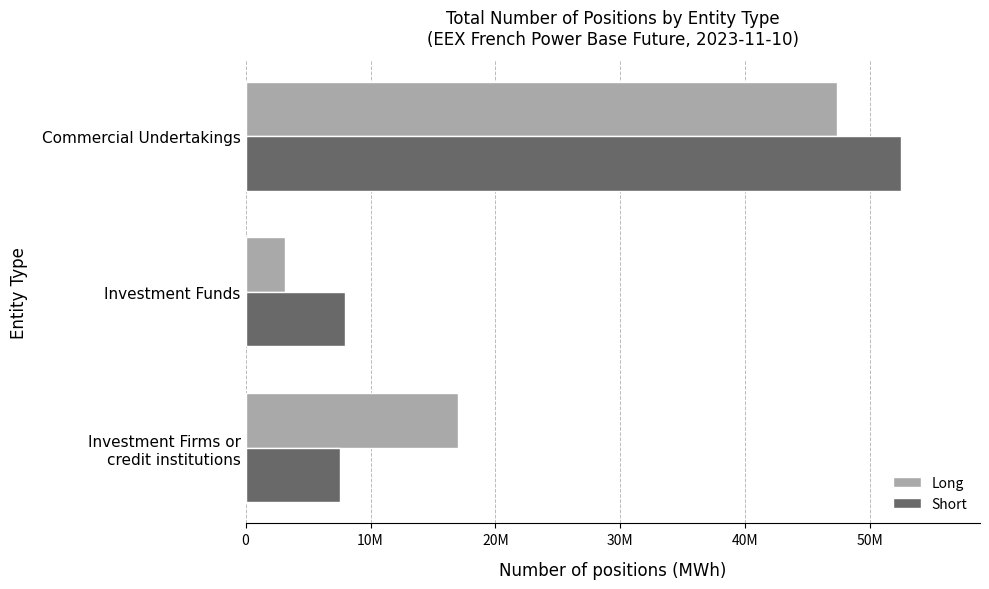

Reading left to right, what are all the values shown in this chart?

Long: 16967281	3170955	47332819
Short: 7589024	7922188	52505396